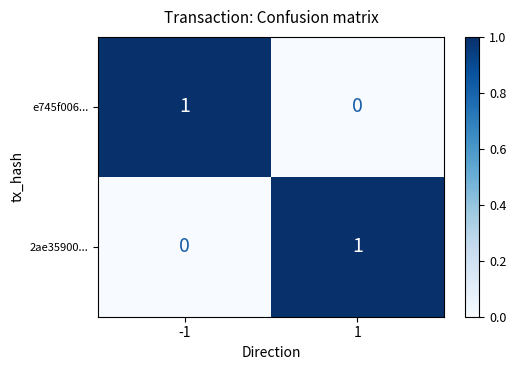

Reading right to left, what are all the values shown in this chart?

e745f006...: 1=0	-1=1
2ae35900...: 1=1	-1=0